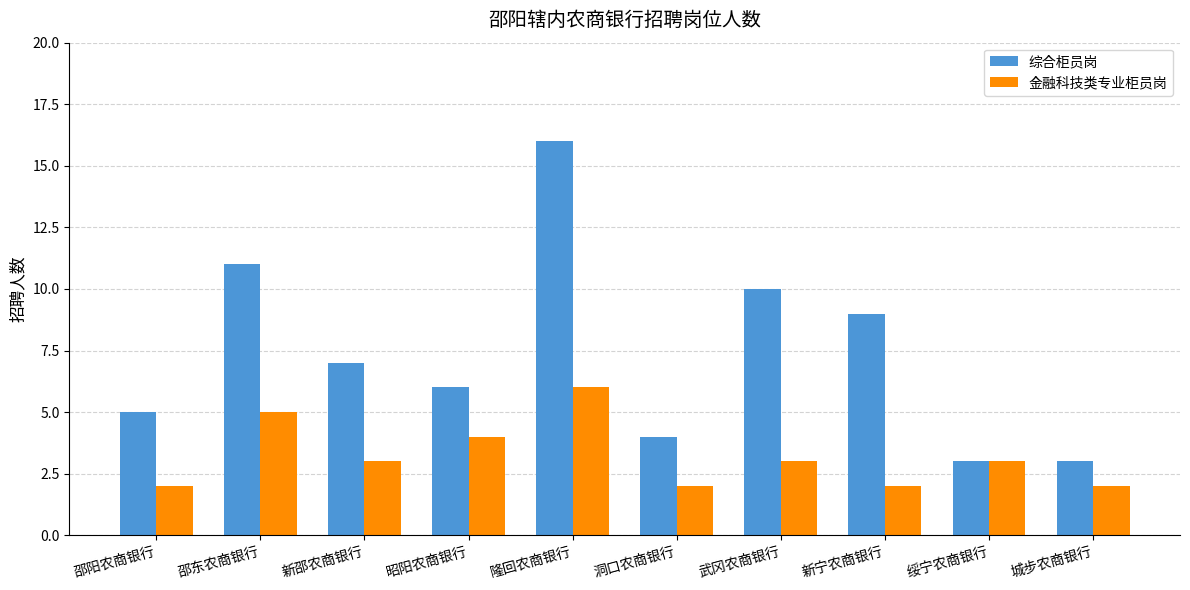

Does the chart contain any negative values?

No